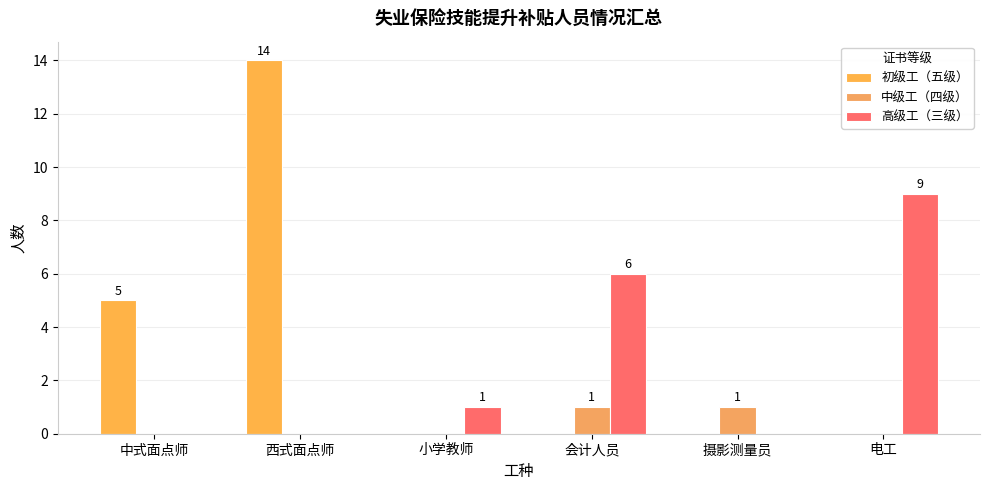

Is the value of 高级工（三级） at 中式面点师 greater than the value of 中级工（四级） at 摄影测量员?

No